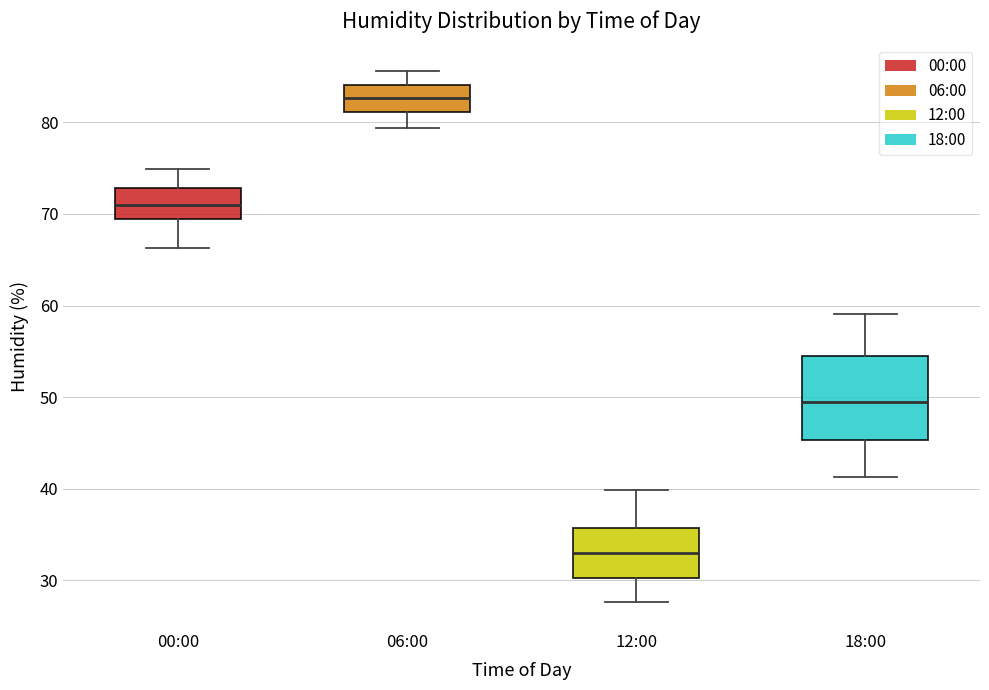

Reading left to right, read every box against the y-axis: the position of its median line, the range the box covers, and the ends of its whiskers. The values are not printed on the chart, so give them approximately, as read against the axis.

00:00: median 71, box 69 to 73, whiskers 66 to 75
06:00: median 83, box 81 to 84, whiskers 79 to 86
12:00: median 33, box 30 to 36, whiskers 28 to 40
18:00: median 49, box 45 to 54, whiskers 41 to 59